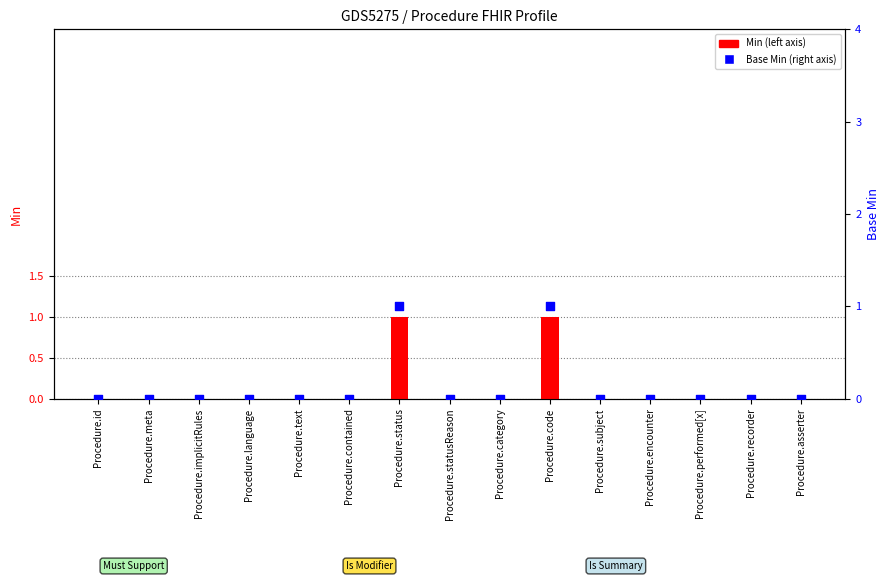

Which series reaches the minimum Y coordinate?

Min